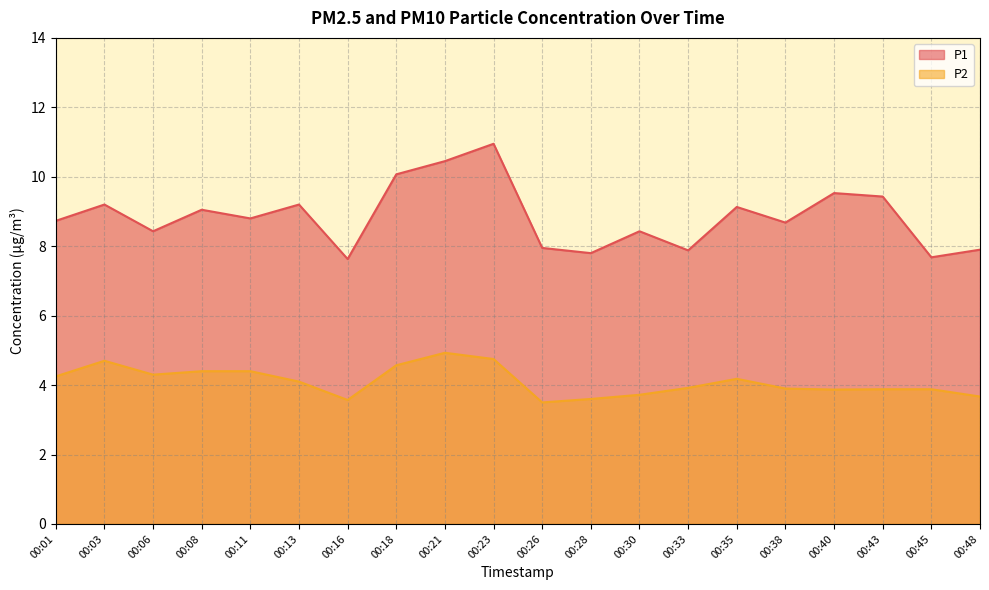

How many values in the P1 series are below 8?

6